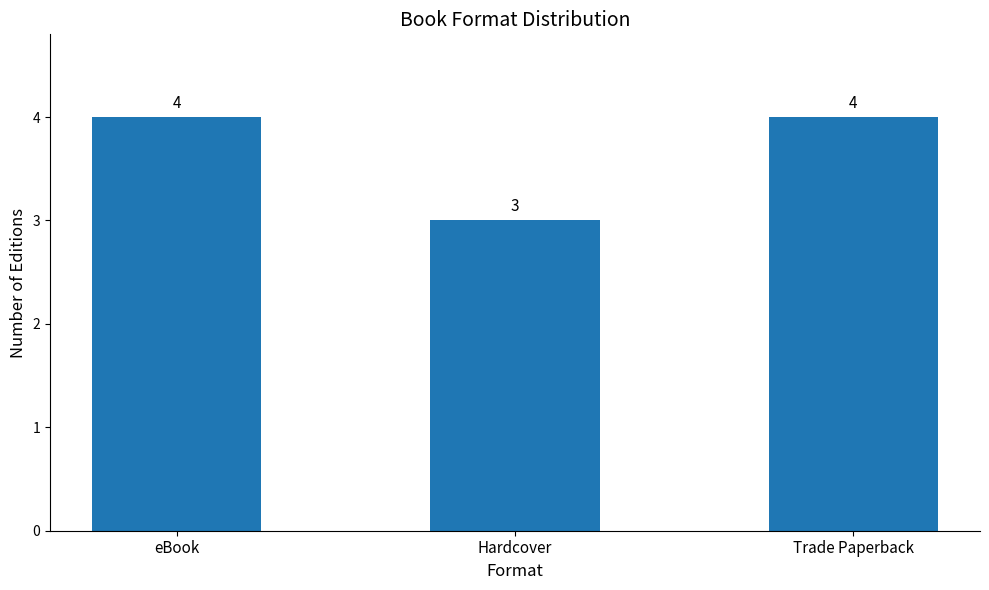

Reading left to right, what are all the values shown in this chart?

eBook=4	Hardcover=3	Trade Paperback=4